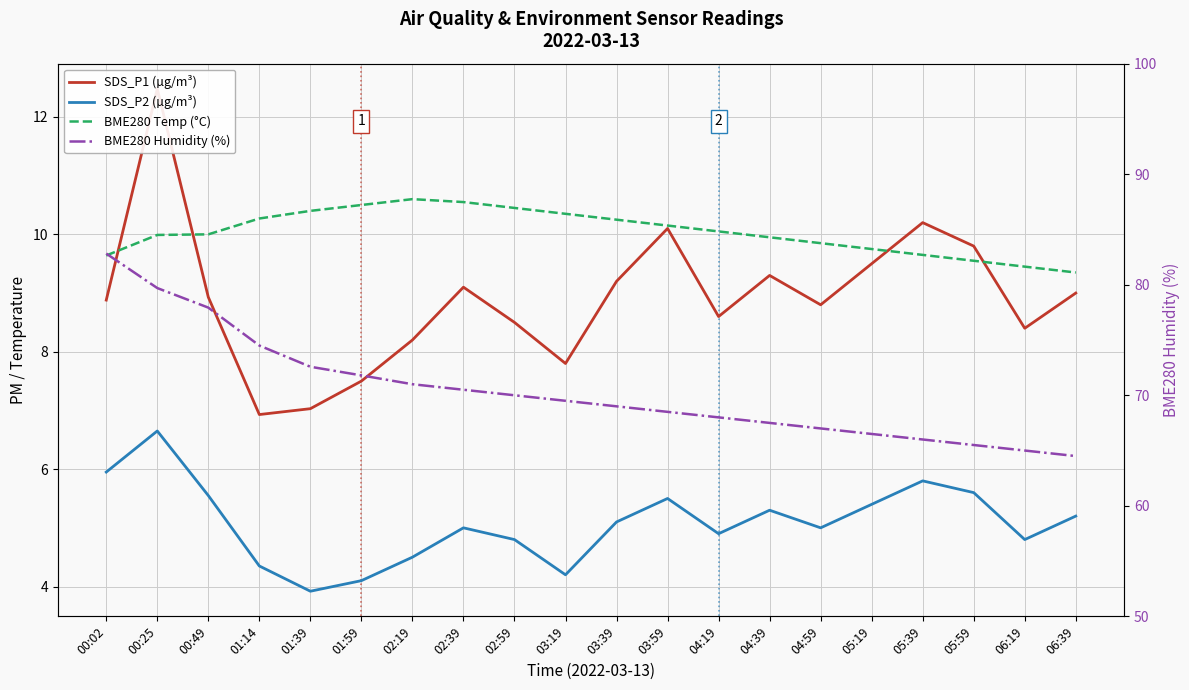

What are all the series names shown in the legend?

SDS_P1 (µg/m³), SDS_P2 (µg/m³), BME280 Temp (°C), BME280 Humidity (%)